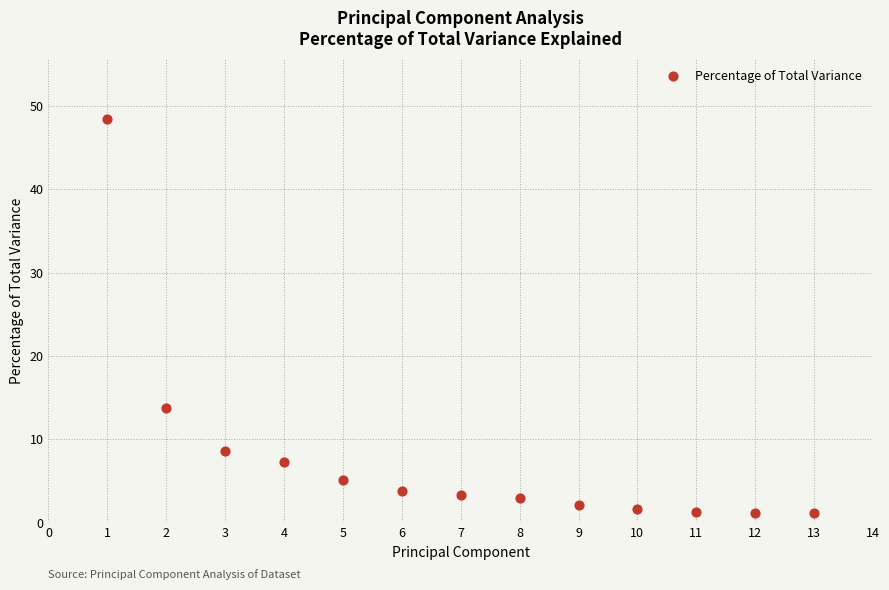

What Y value in the scatter plot is closest to 24?

13.7